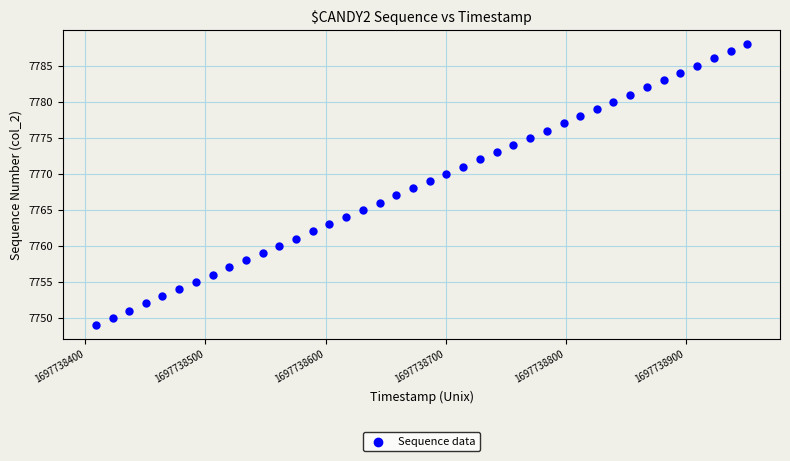

What is the range of Y values (max minus min)?

39